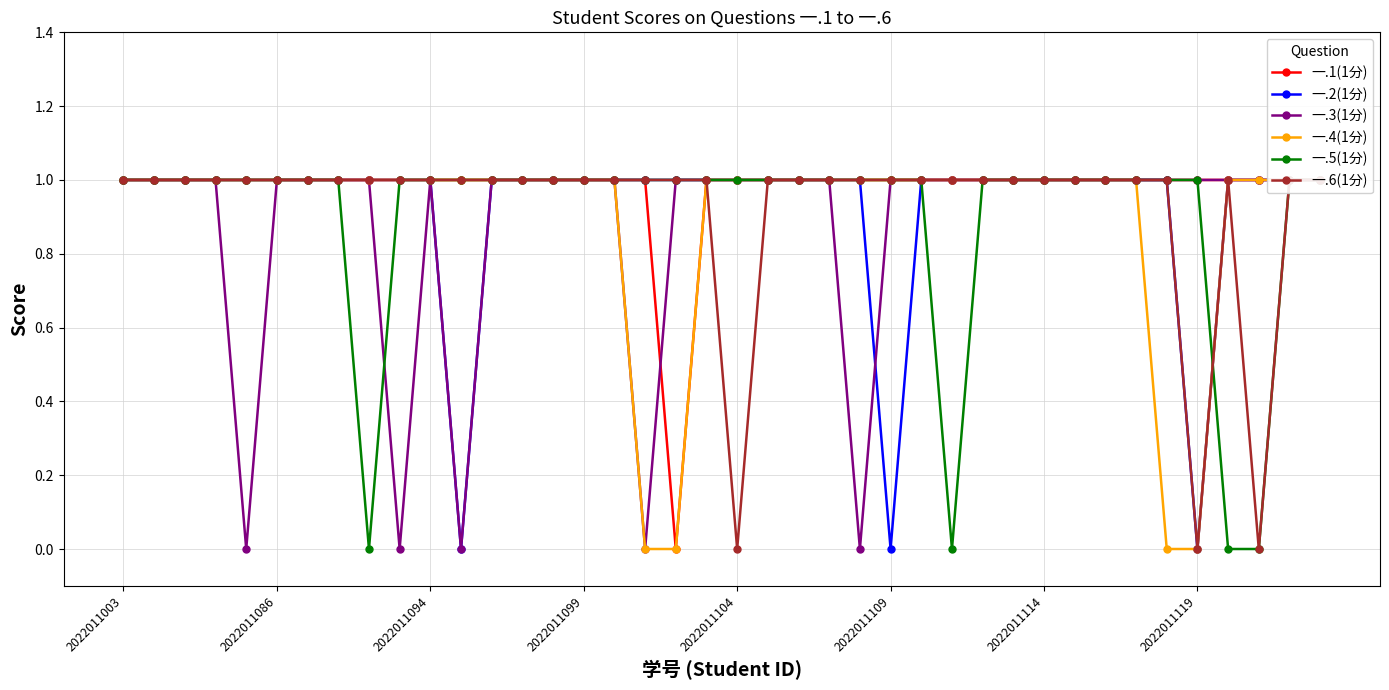

What is the total value across all series at 29?

6